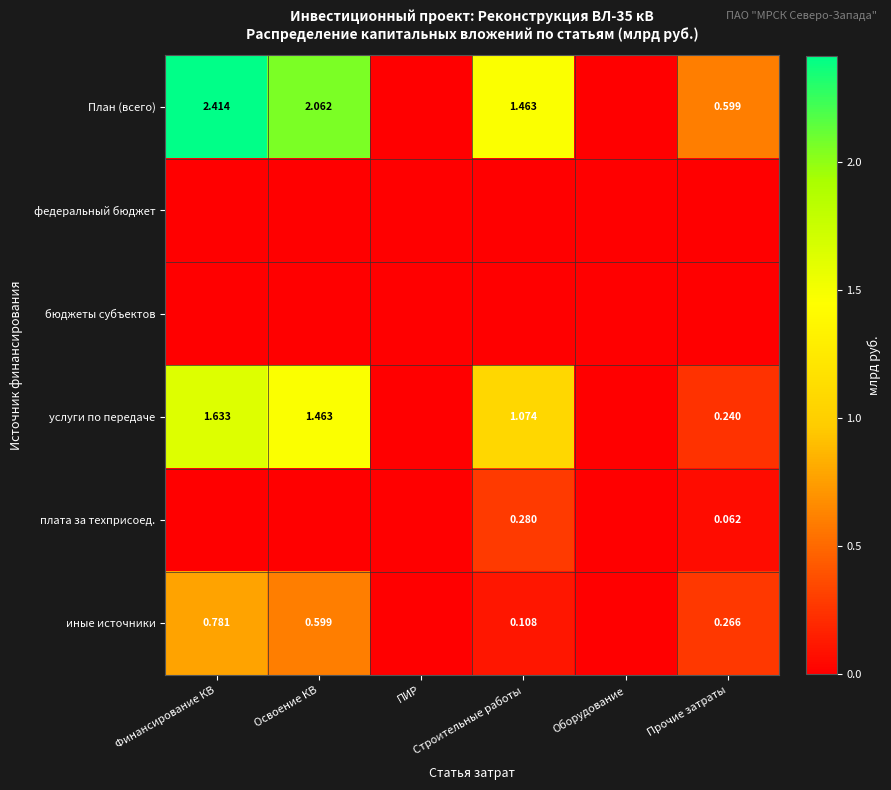

Which has a higher value, Освоение КВ or Оборудование?

Освоение КВ